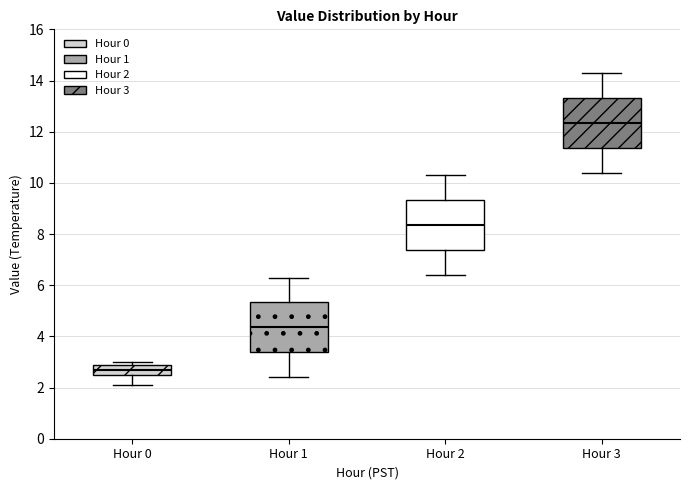

Which box's median line is the lowest?

Hour 0